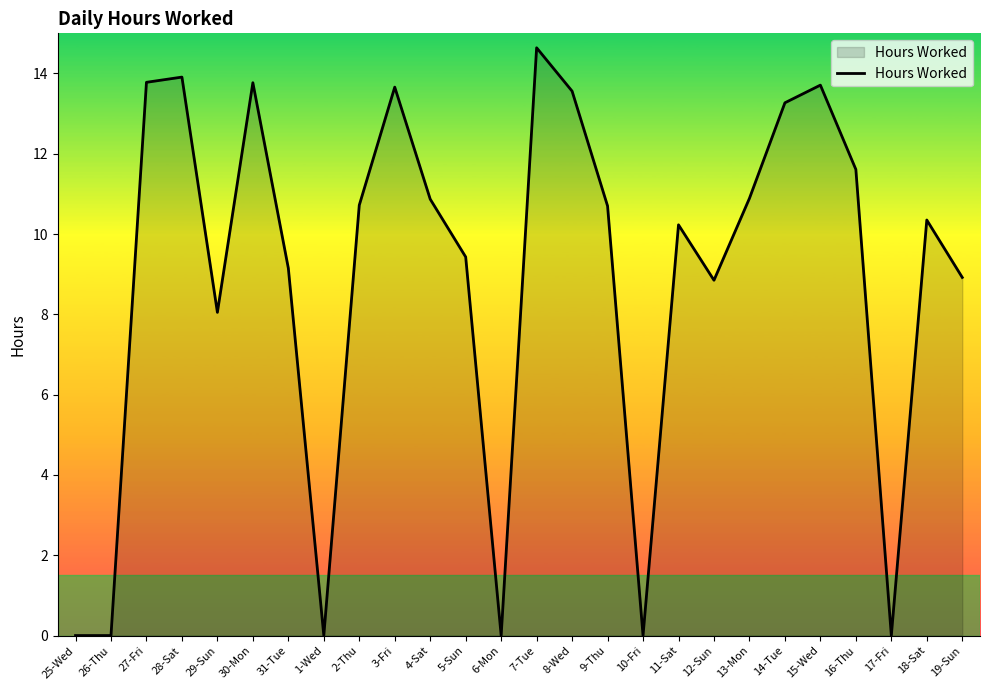

What is the greatest value displayed?

14.6